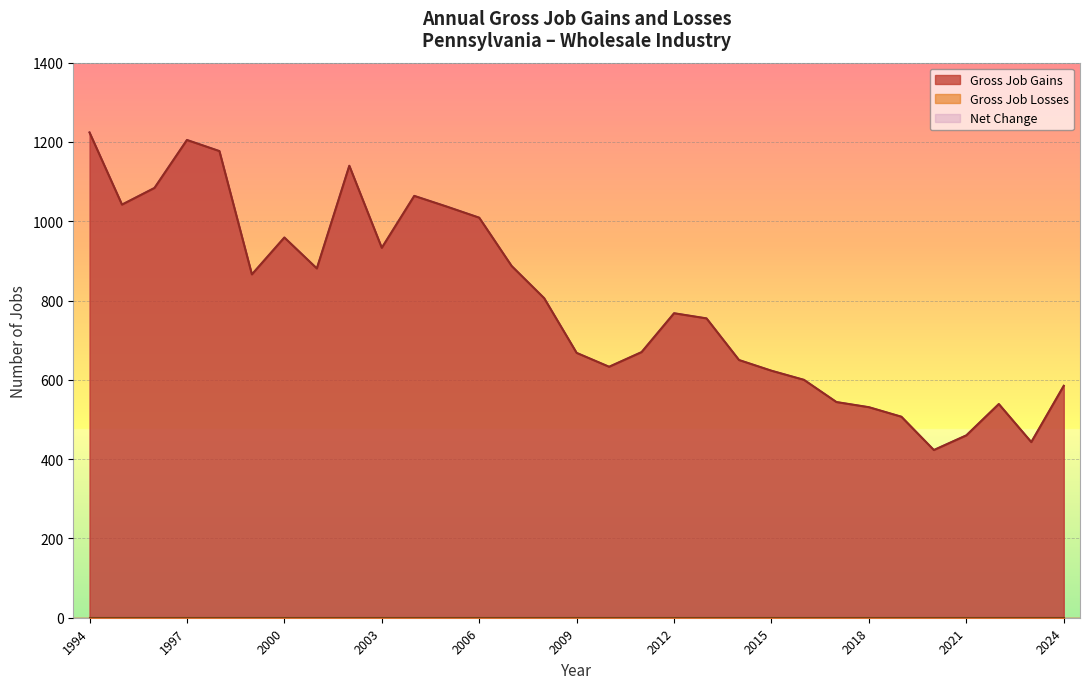

Reading left to right, list all the values displayed in this chart.

Gross Job Gains: 1994=1224	1995=1042	1996=1084	1997=1205	1998=1177	1999=866	2000=959	2001=881	2002=1140	2003=933	2004=1064	2005=1037	2006=1009	2007=887	2008=806	2009=668	2010=633	2011=670	2012=768	2013=755	2014=650	2015=623	2016=600	2017=544	2018=531	2019=507	2020=423	2021=460	2022=539	2023=443	2024=585
Net Change: 1994=1224	1995=1042	1996=1084	1997=1205	1998=1177	1999=866	2000=959	2001=881	2002=1140	2003=933	2004=1064	2005=1037	2006=1009	2007=887	2008=806	2009=668	2010=633	2011=670	2012=768	2013=755	2014=650	2015=623	2016=600	2017=544	2018=531	2019=507	2020=423	2021=460	2022=539	2023=443	2024=585